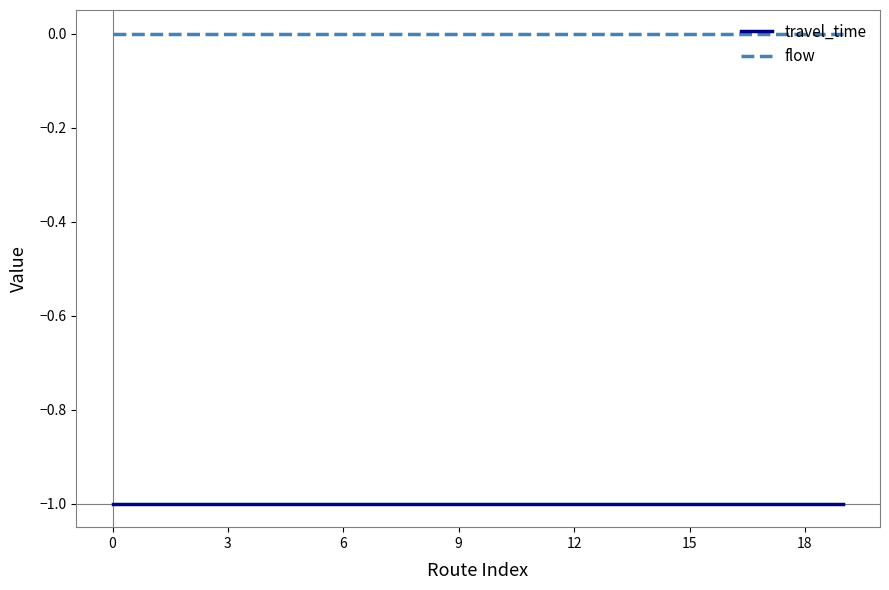

Reading left to right, list all the values displayed in this chart.

travel_time: -1	-1	-1	-1	-1	-1	-1	-1	-1	-1	-1	-1	-1	-1	-1	-1	-1	-1	-1	-1
flow: 0	0	0	0	0	0	0	0	0	0	0	0	0	0	0	0	0	0	0	0